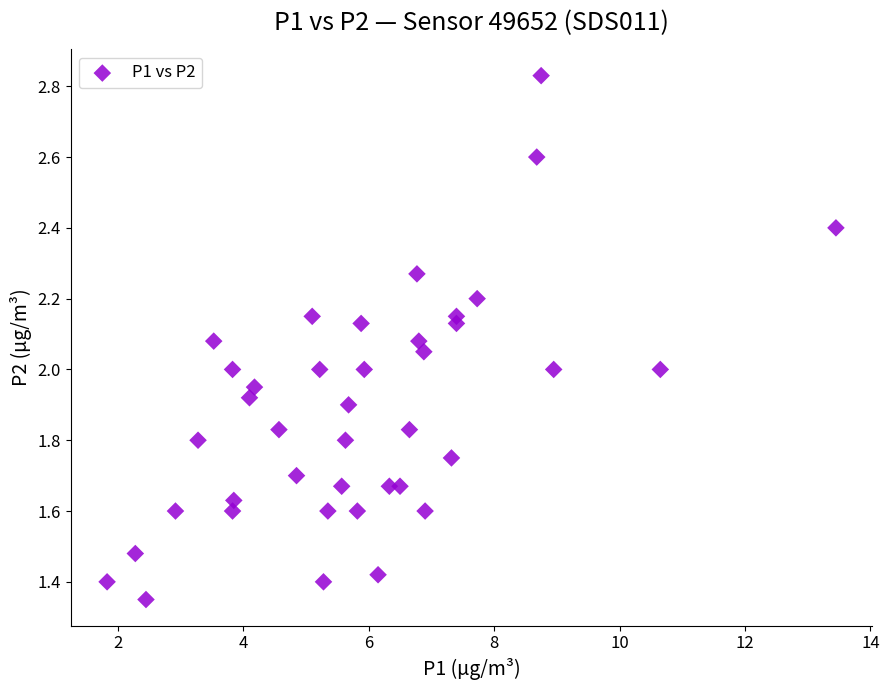

What is the range of X values (max minus min)?

11.6